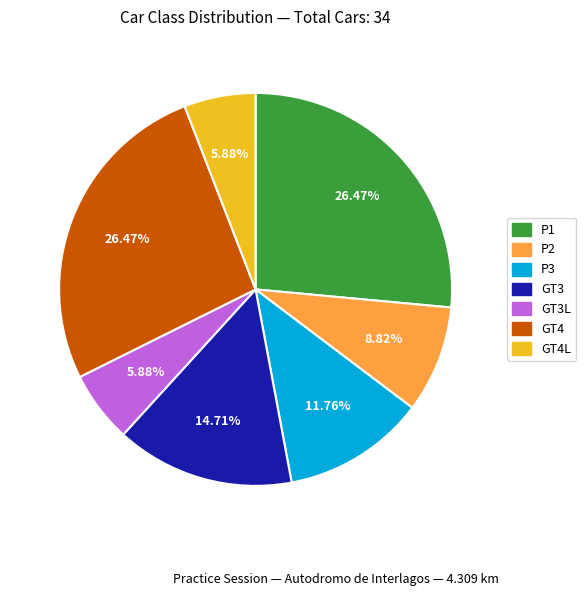

Do P3 and P2 together represent more than half of the pie?

No